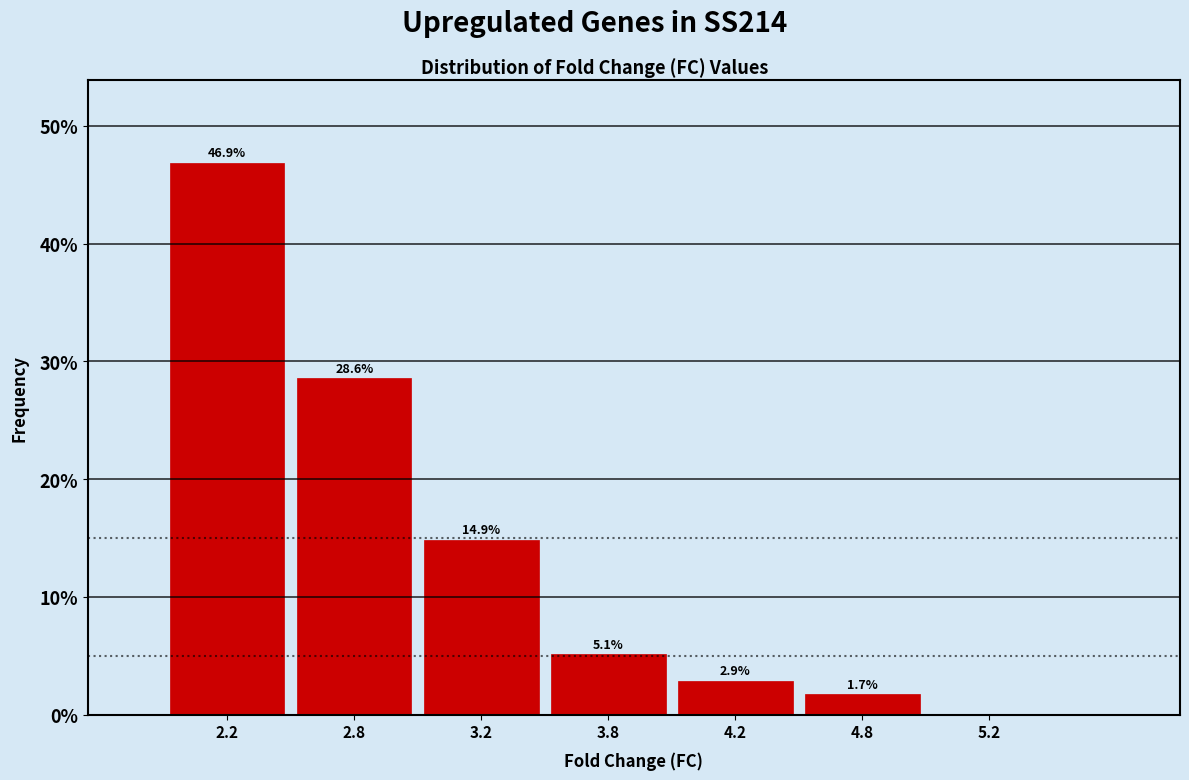

Reading left to right, what are all the values shown in this chart?

2.2=46.9	2.8=28.6	3.2=14.9	3.8=5.1	4.2=2.9	4.8=1.7	5.2=0.0